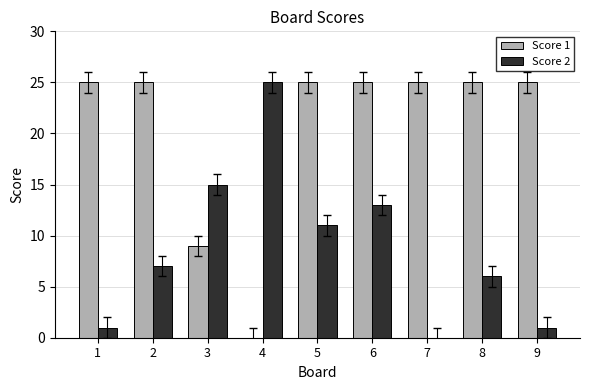

How many categories are shown in the chart?

9